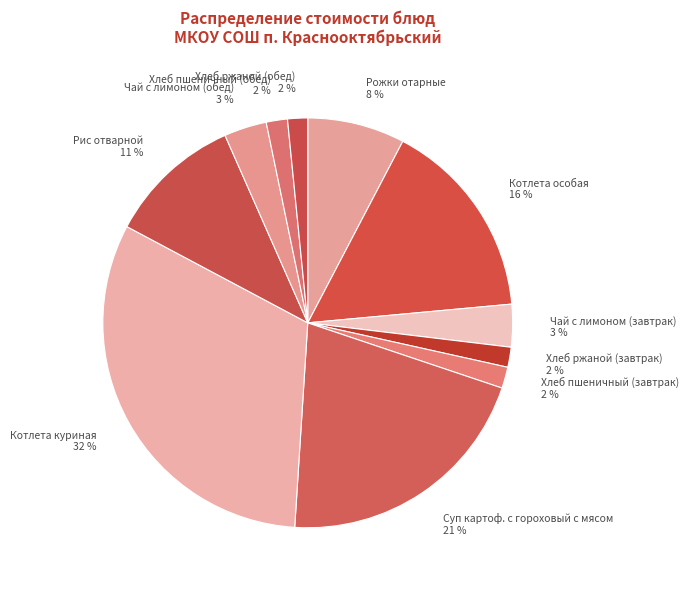

The Котлета особая slice represents 16% of the pie. True or false?

True